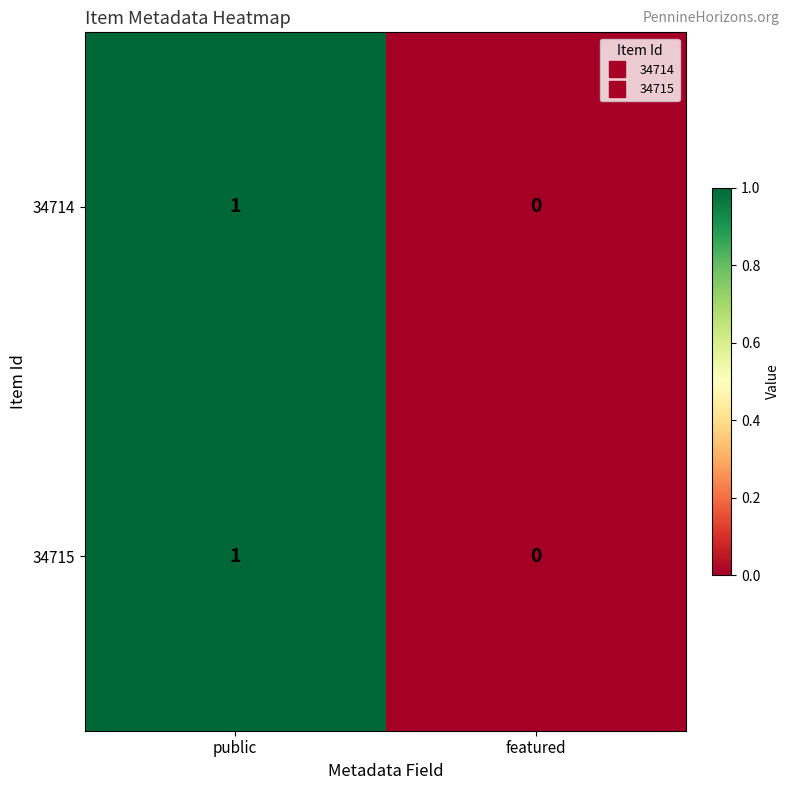

At which category is the sum across all series the highest?

public